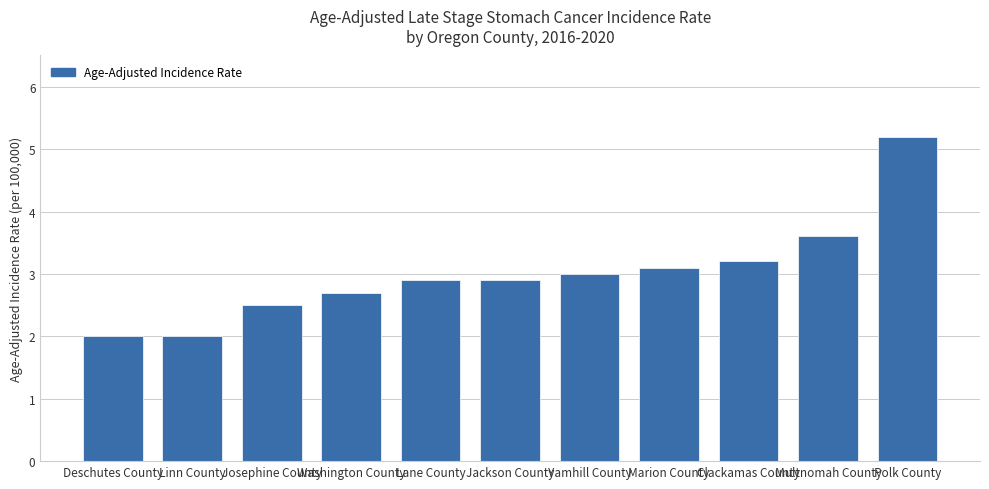

What is the smallest value displayed?

2.0